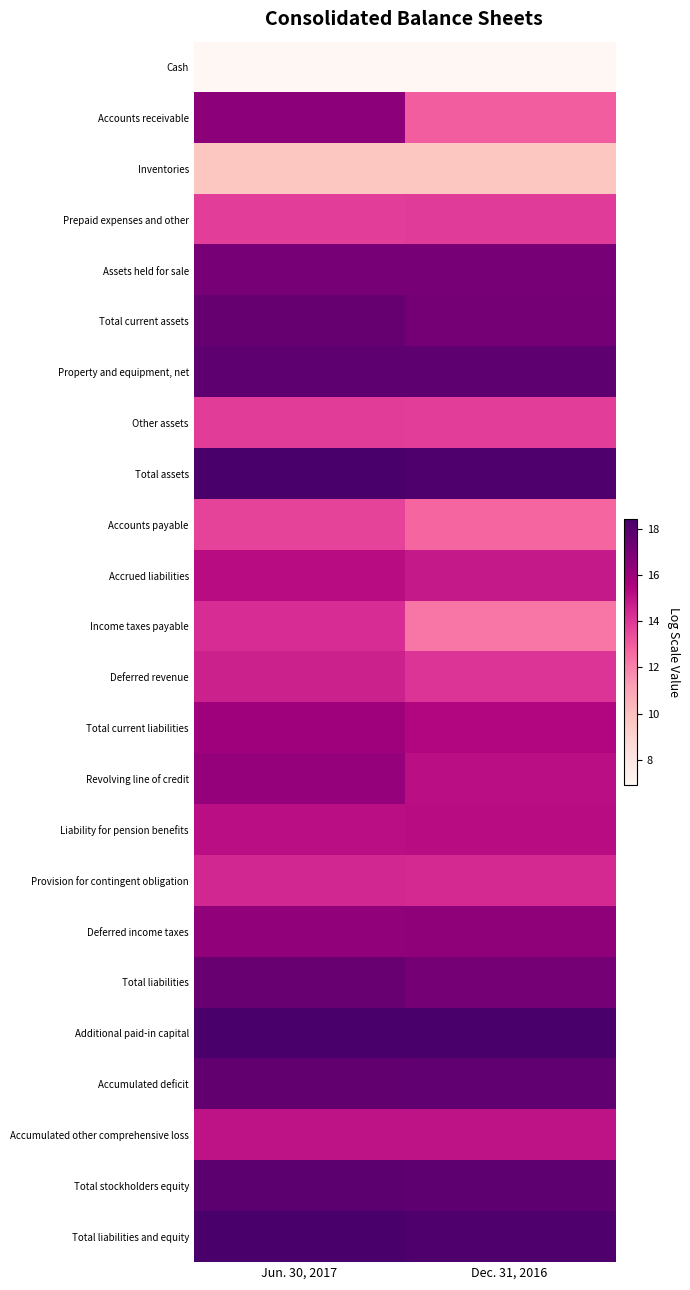

Reading right to left, extract all data points from this chart.

Cash: Dec. 31, 2016=6.9	Jun. 30, 2017=6.9
Accounts receivable: Dec. 31, 2016=12.9	Jun. 30, 2017=16.5
Inventories: Dec. 31, 2016=9.7	Jun. 30, 2017=9.7
Prepaid expenses and other: Dec. 31, 2016=13.9	Jun. 30, 2017=13.8
Assets held for sale: Dec. 31, 2016=17.1	Jun. 30, 2017=17.1
Total current assets: Dec. 31, 2016=17.1	Jun. 30, 2017=17.5
Property and equipment, net: Dec. 31, 2016=17.8	Jun. 30, 2017=17.8
Other assets: Dec. 31, 2016=13.8	Jun. 30, 2017=13.9
Total assets: Dec. 31, 2016=18.2	Jun. 30, 2017=18.4
Accounts payable: Dec. 31, 2016=12.8	Jun. 30, 2017=13.7
Accrued liabilities: Dec. 31, 2016=14.9	Jun. 30, 2017=15.2
Income taxes payable: Dec. 31, 2016=12.3	Jun. 30, 2017=14.3
Deferred revenue: Dec. 31, 2016=14.1	Jun. 30, 2017=14.6
Total current liabilities: Dec. 31, 2016=15.4	Jun. 30, 2017=16.0
Revolving line of credit: Dec. 31, 2016=15.2	Jun. 30, 2017=16.2
Liability for pension benefits: Dec. 31, 2016=15.2	Jun. 30, 2017=15.2
Provision for contingent obligation: Dec. 31, 2016=14.4	Jun. 30, 2017=14.4
Deferred income taxes: Dec. 31, 2016=16.4	Jun. 30, 2017=16.4
Total liabilities: Dec. 31, 2016=17.1	Jun. 30, 2017=17.5
Additional paid-in capital: Dec. 31, 2016=18.4	Jun. 30, 2017=18.4
Accumulated deficit: Dec. 31, 2016=17.7	Jun. 30, 2017=17.6
Accumulated other comprehensive loss: Dec. 31, 2016=15.0	Jun. 30, 2017=15.0
Total stockholders equity: Dec. 31, 2016=17.8	Jun. 30, 2017=17.9
Total liabilities and equity: Dec. 31, 2016=18.2	Jun. 30, 2017=18.4